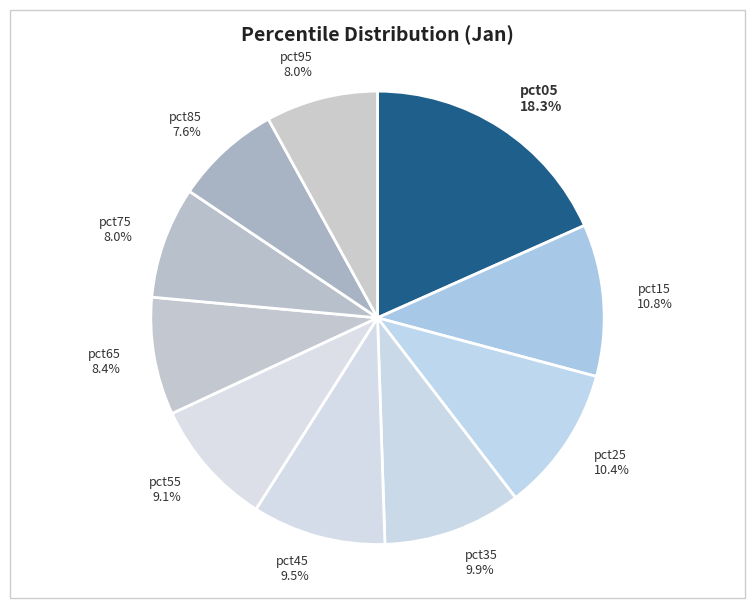

To the nearest percent, what is the difference between the pct25 and pct05 slice percentages?

8%